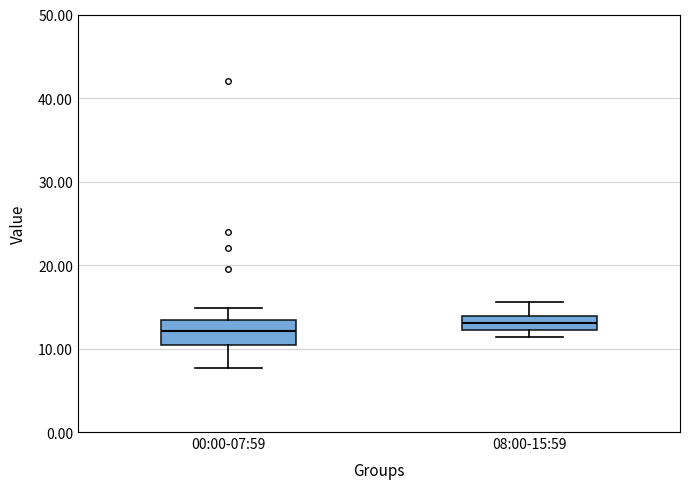

Reading left to right, transcribe this box plot: for each box, give where its median line is, the range the box spans, and where its two whiskers end, as read against the y-axis. The values are not printed on the chart, so give them approximately, as read against the axis.

00:00-07:59: median 12, box 10 to 13, whiskers 8 to 15
08:00-15:59: median 13, box 12 to 14, whiskers 11 to 16